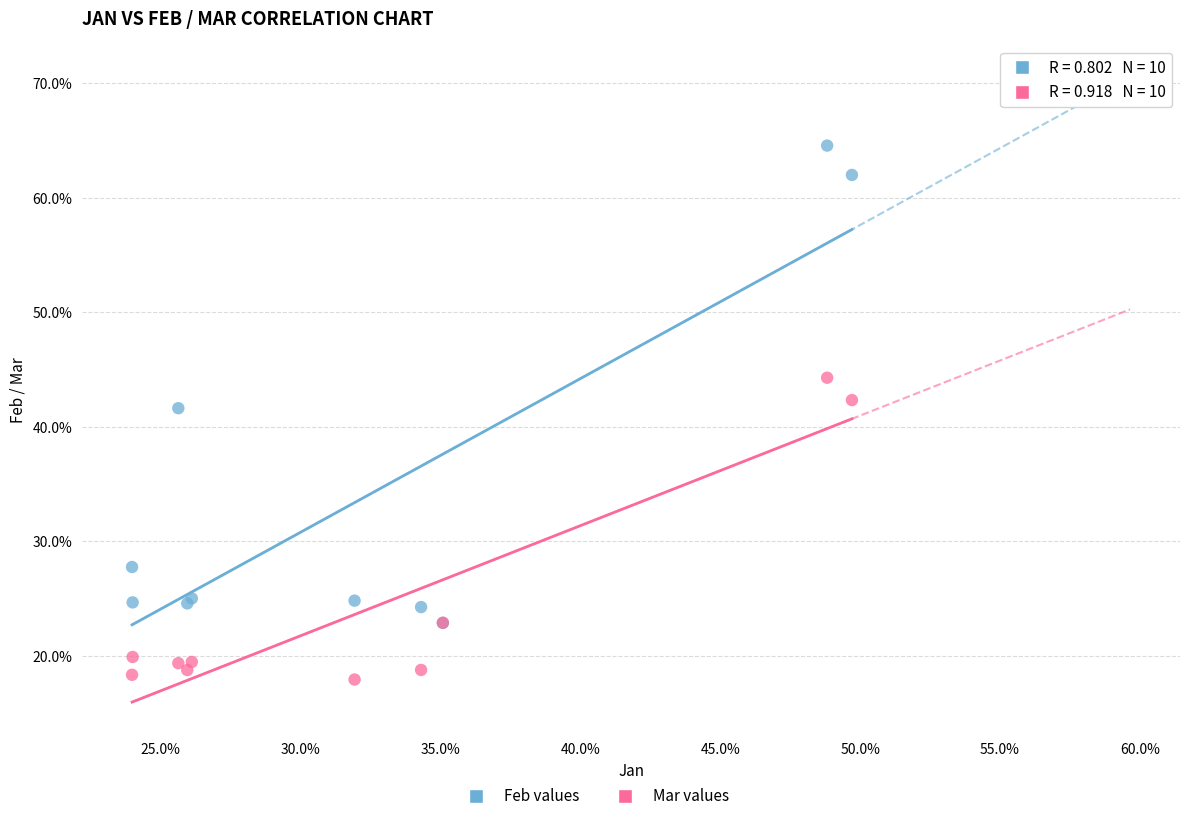

Which series reaches the minimum Y coordinate?

Mar values